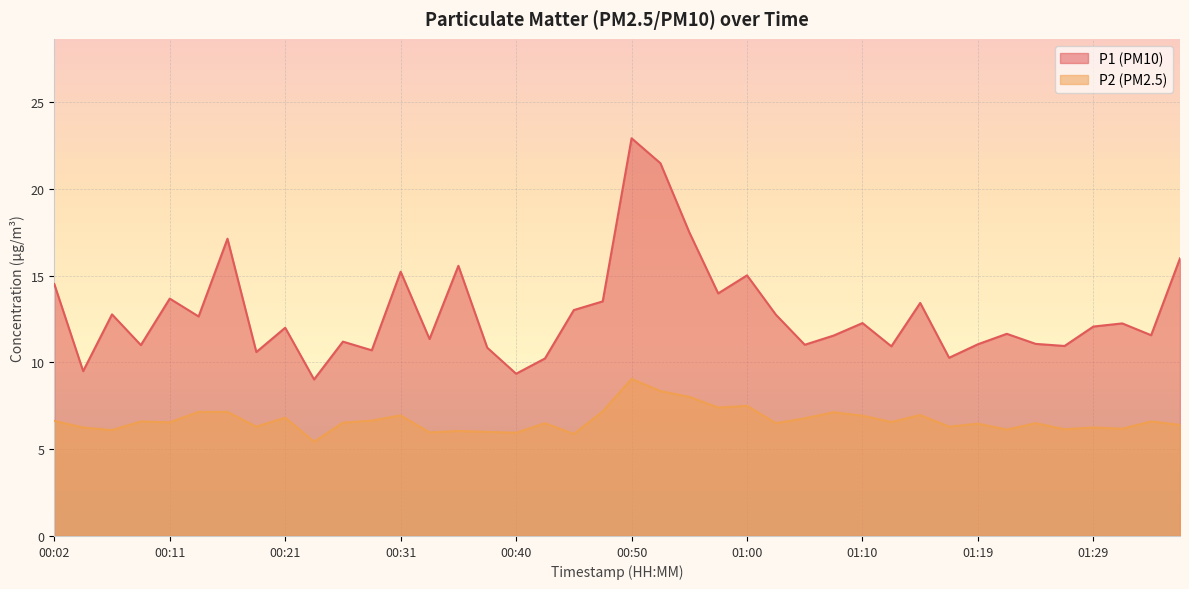

What are all the series names shown in the legend?

P1 (PM10), P2 (PM2.5)